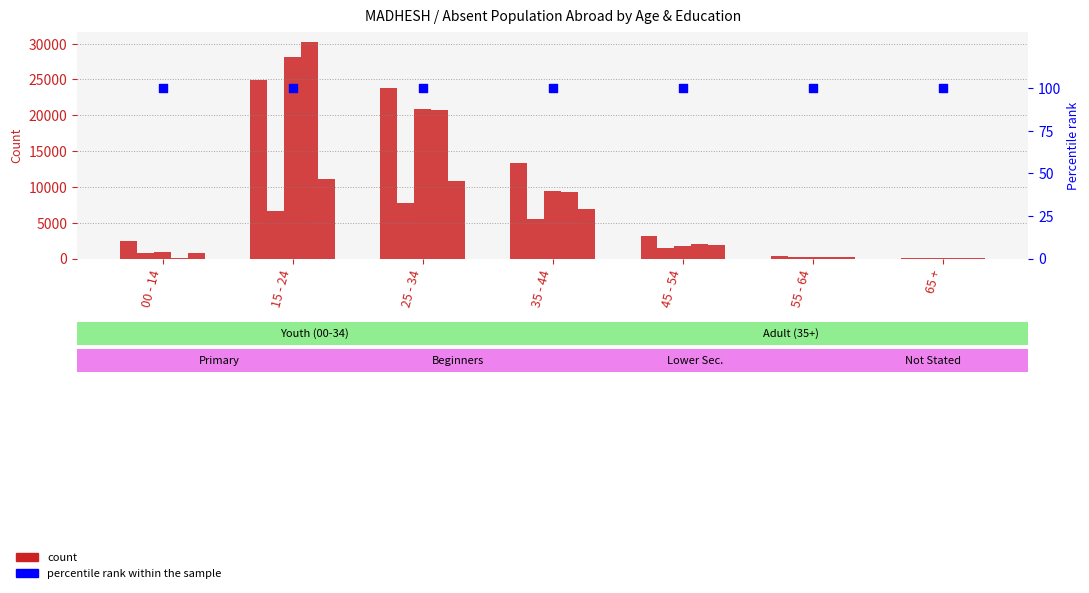

At which category is the sum across all series the highest?

15 - 24